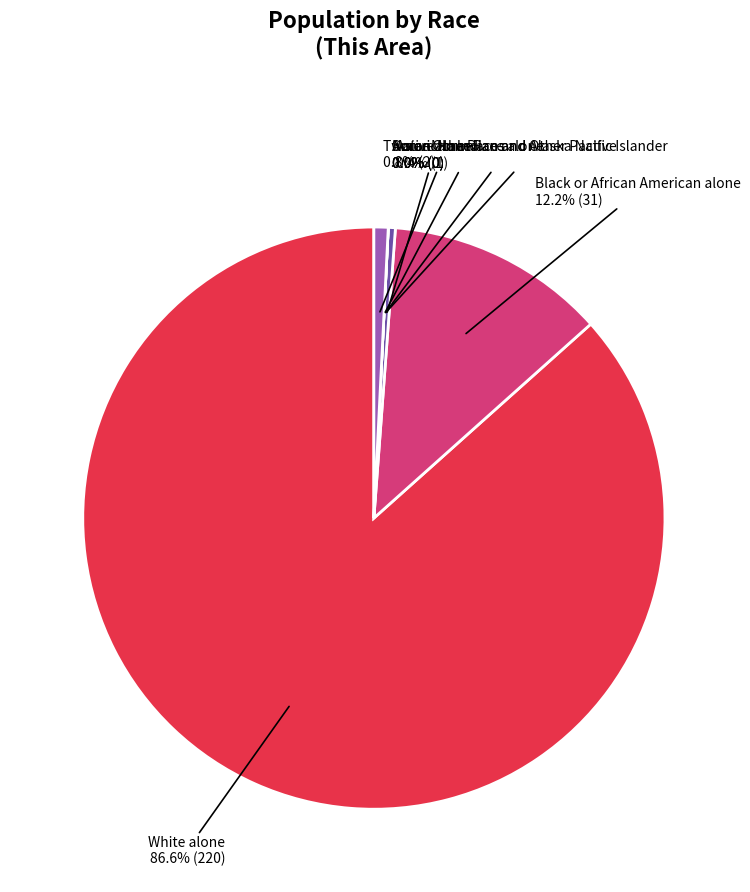

To the nearest percent, what portion does White alone represent?

87%